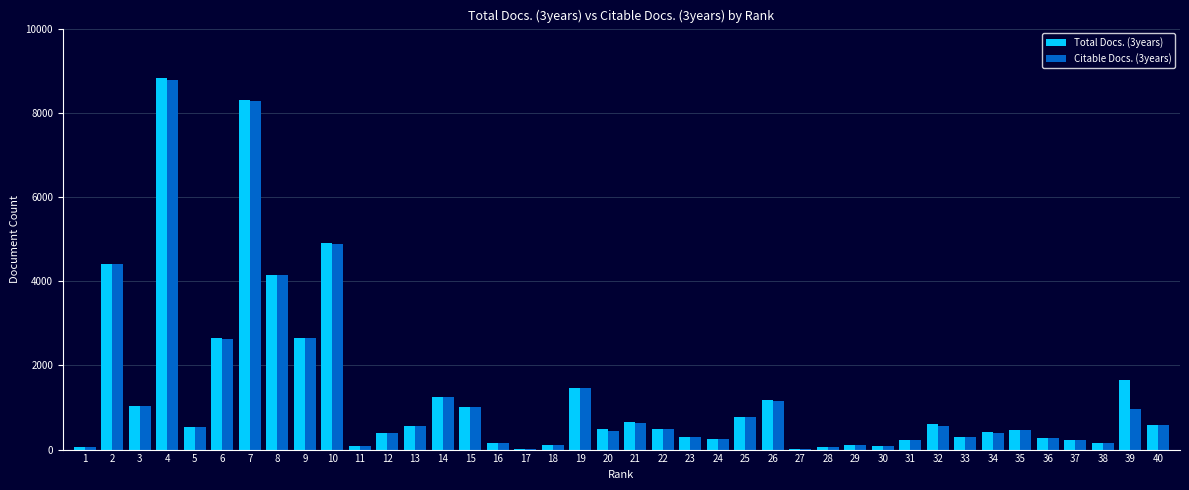

Is the value of Total Docs. (3years) at 36 greater than the value of Citable Docs. (3years) at 22?

No